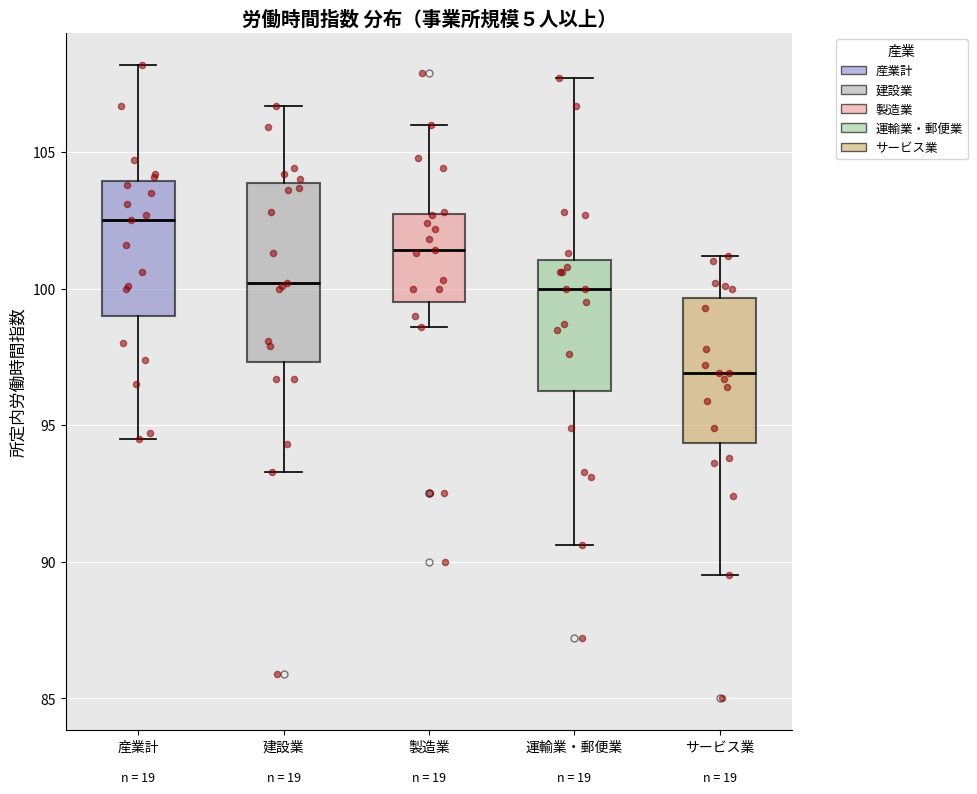

Which box's median line is the highest?

産業計